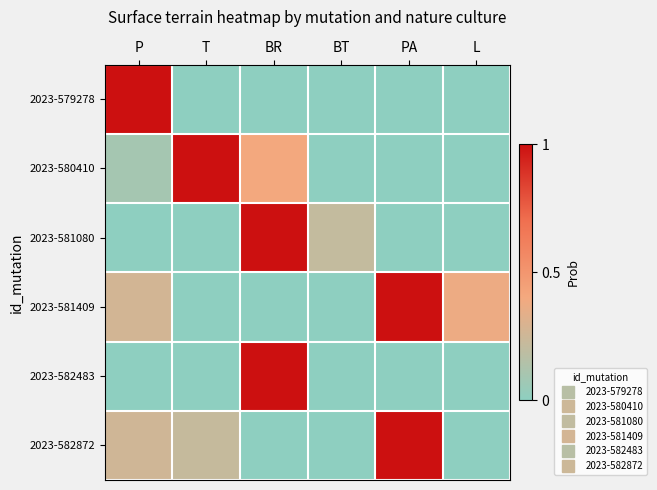

Reading right to left, list all the values displayed in this chart.

2023-579278: L=0.0	PA=0.0	BT=0.0	BR=0.0	T=0.0	P=1.0
2023-580410: L=0.0	PA=0.0	BT=0.0	BR=0.4	T=1.0	P=0.1
2023-581080: L=0.0	PA=0.0	BT=0.2	BR=1.0	T=0.0	P=0.0
2023-581409: L=0.4	PA=1.0	BT=0.0	BR=0.0	T=0.0	P=0.3
2023-582483: L=0.0	PA=0.0	BT=0.0	BR=1.0	T=0.0	P=0.0
2023-582872: L=0.0	PA=1.0	BT=0.0	BR=0.0	T=0.2	P=0.3